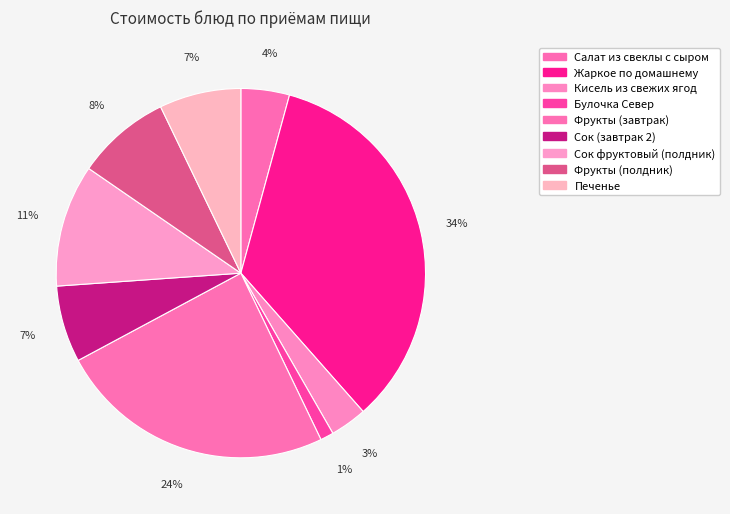

To the nearest percent, what percentage of the pie is Булочка Север?

1%